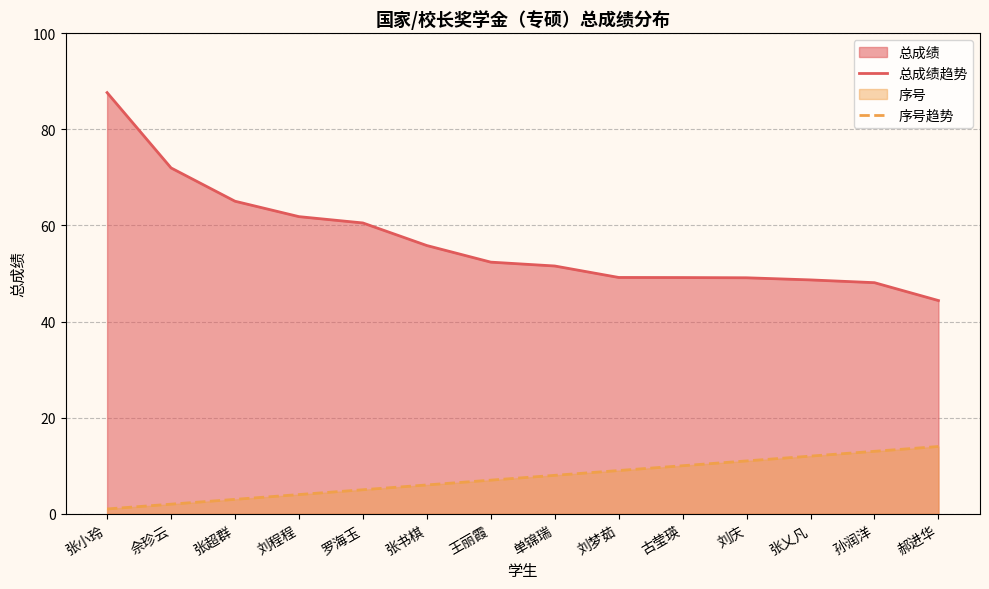

Where does the 序号趋势 series first go above 8?

刘梦茹